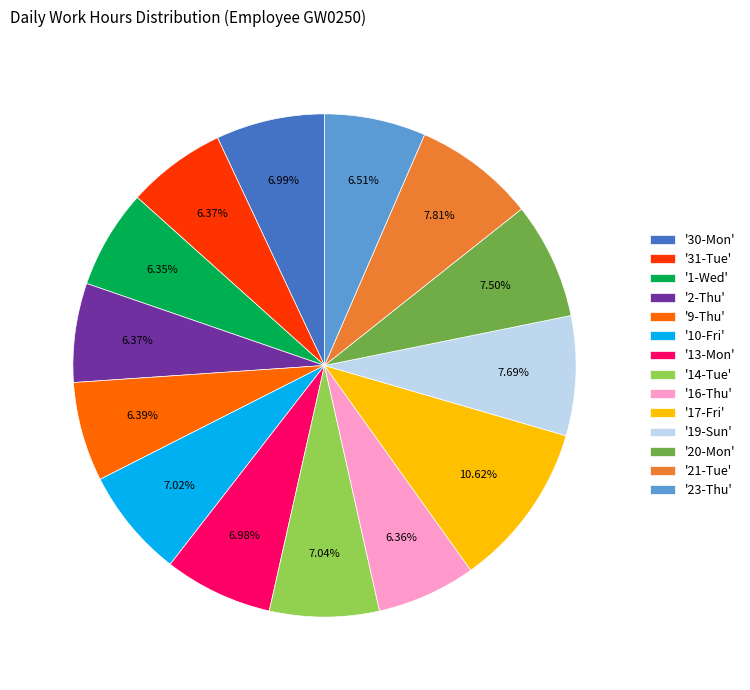

Does '13-Mon' account for over 50% of the chart?

No